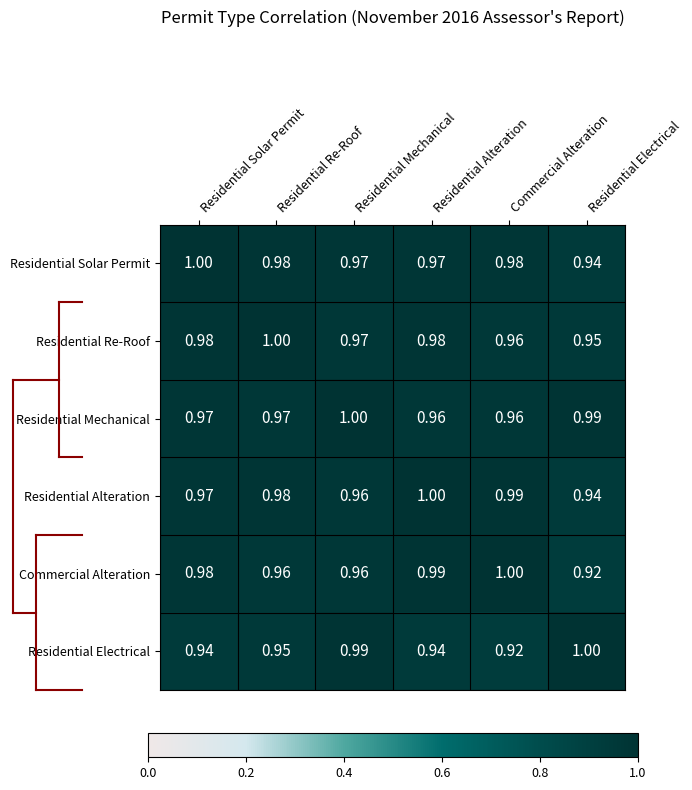

How many distinct data groups are displayed?

6